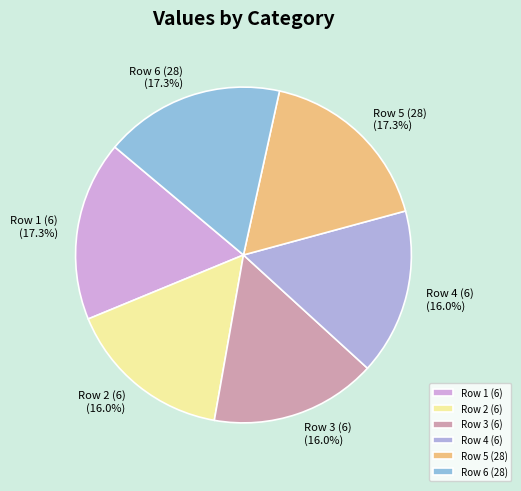

How many slices are in this pie chart?

6